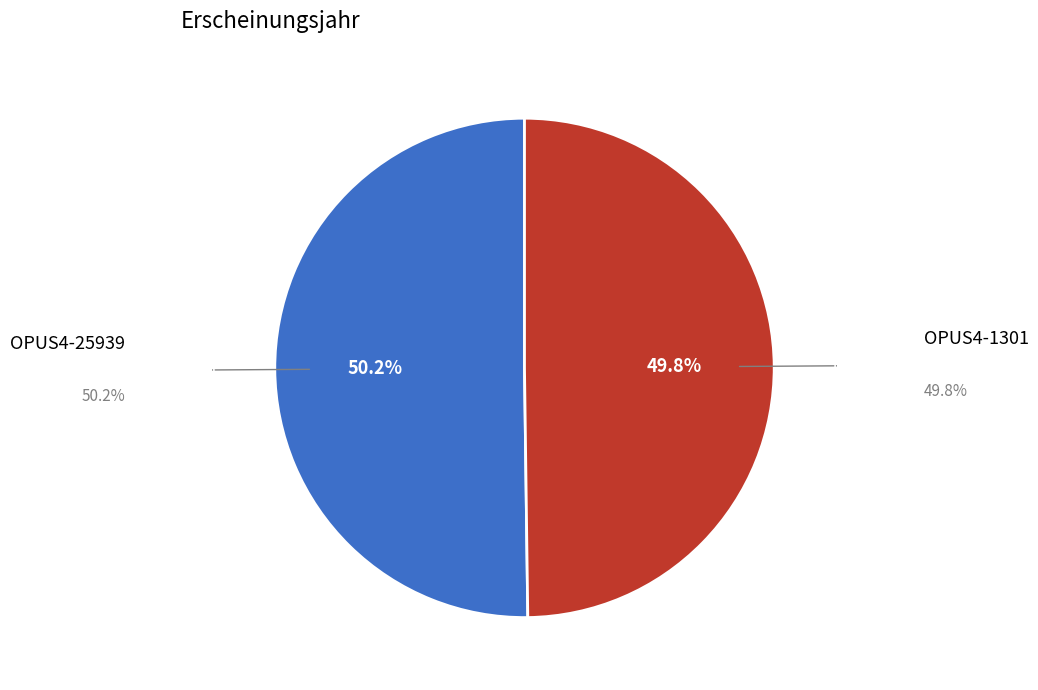

Does any single category account for the majority?

Yes